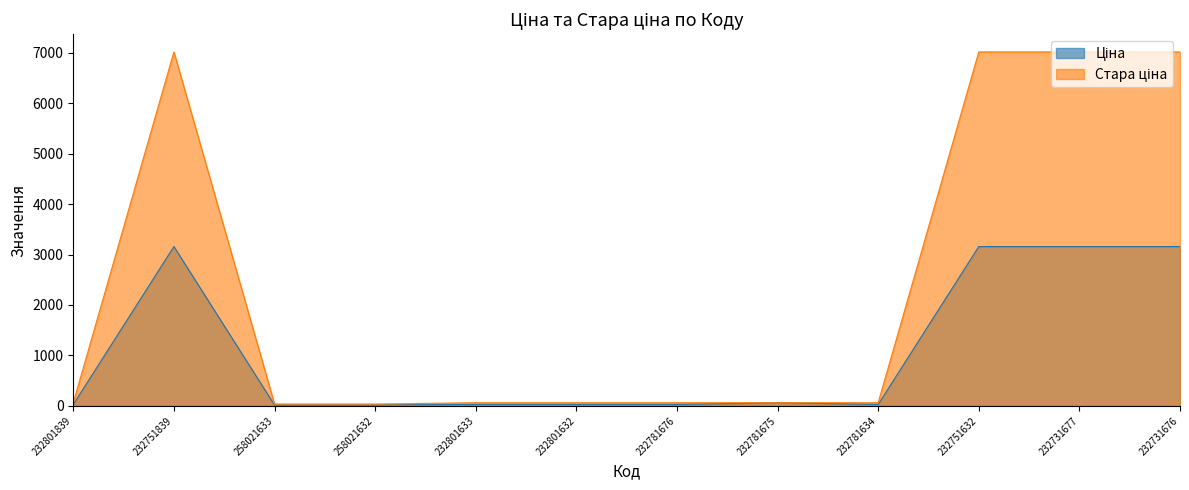

Is the value of Стара ціна at 232731677 greater than the value of Ціна at 258021632?

Yes